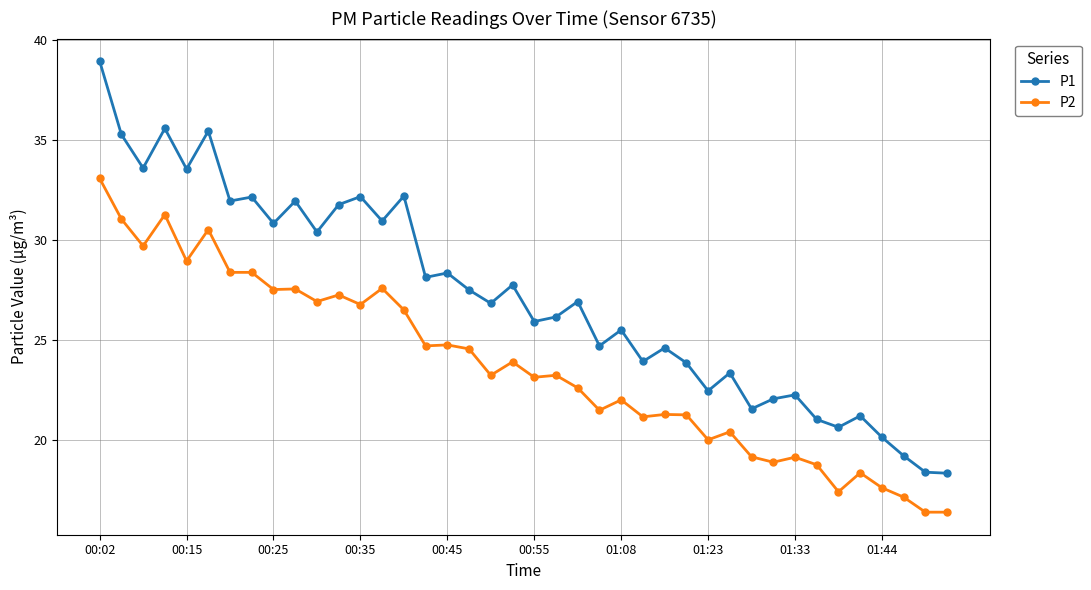

What is the difference between the maximum and minimum values in the P1 series?

20.6